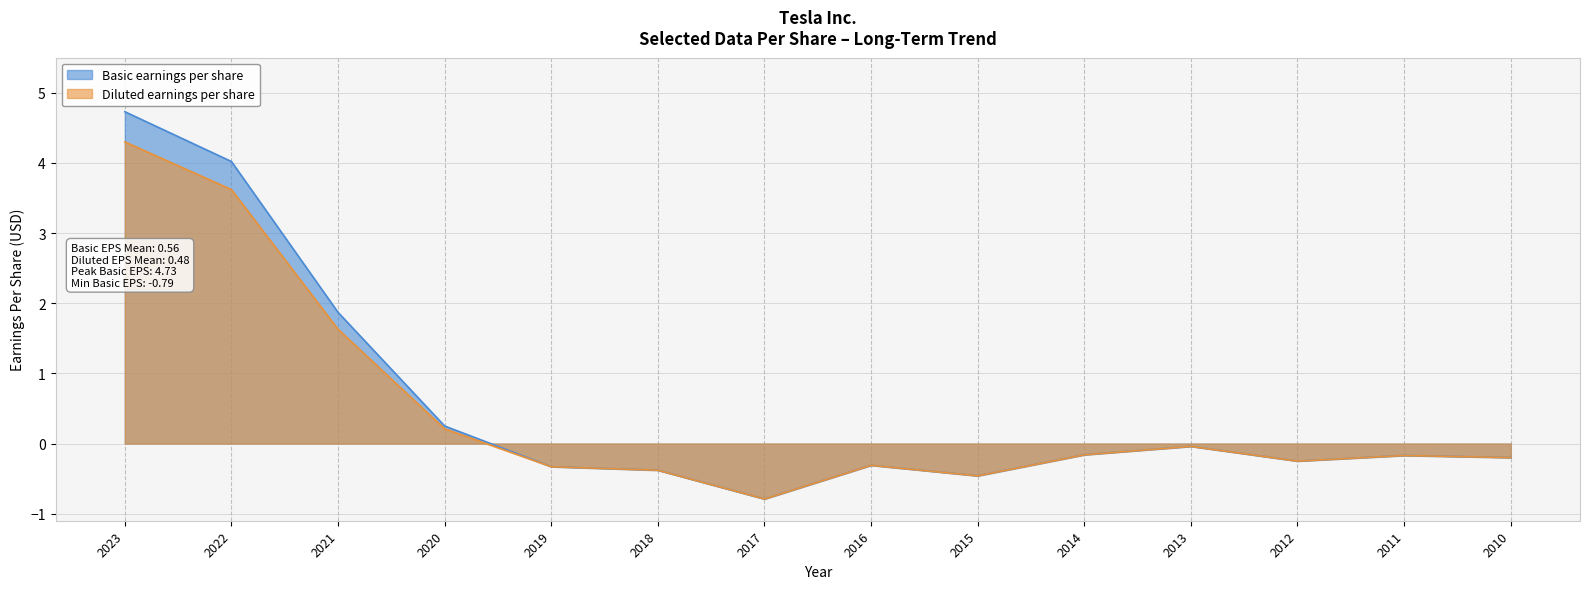

What is the total value across all series at 2016?

-0.6